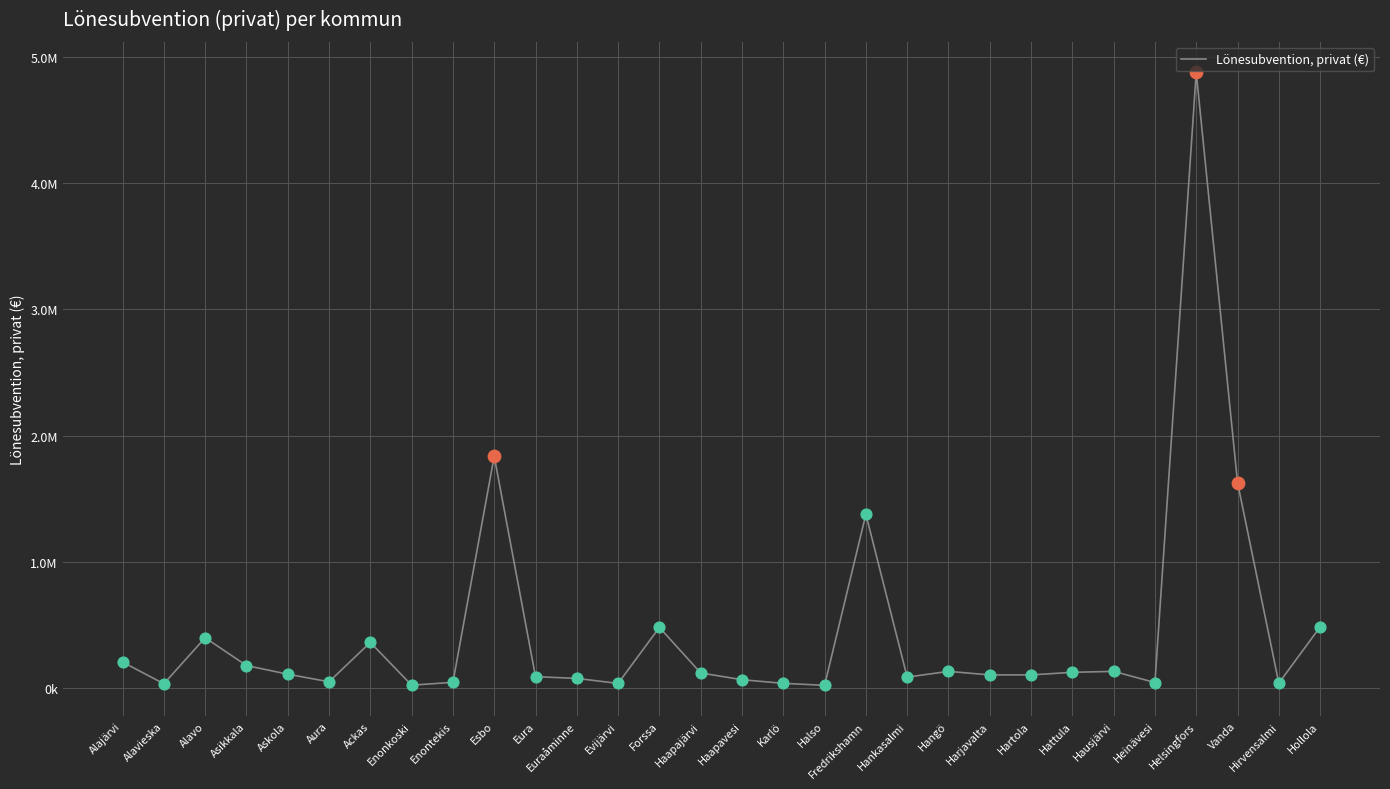

What is the ratio of the value at Halso to the value at Enontekis?

0.4